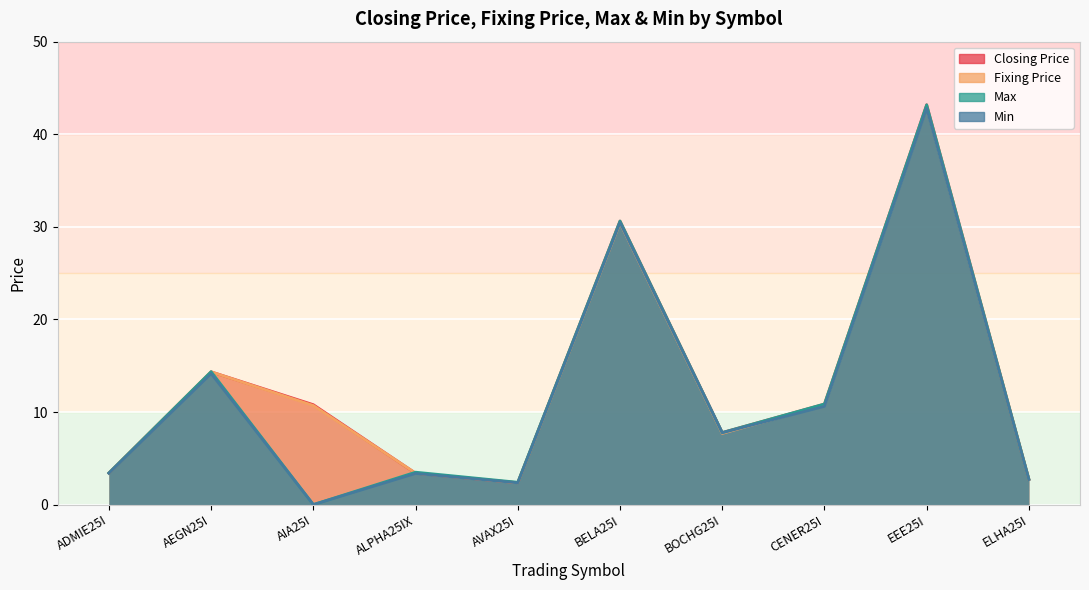

Is it true that Closing Price equals 4.8 at AIA25I?

False